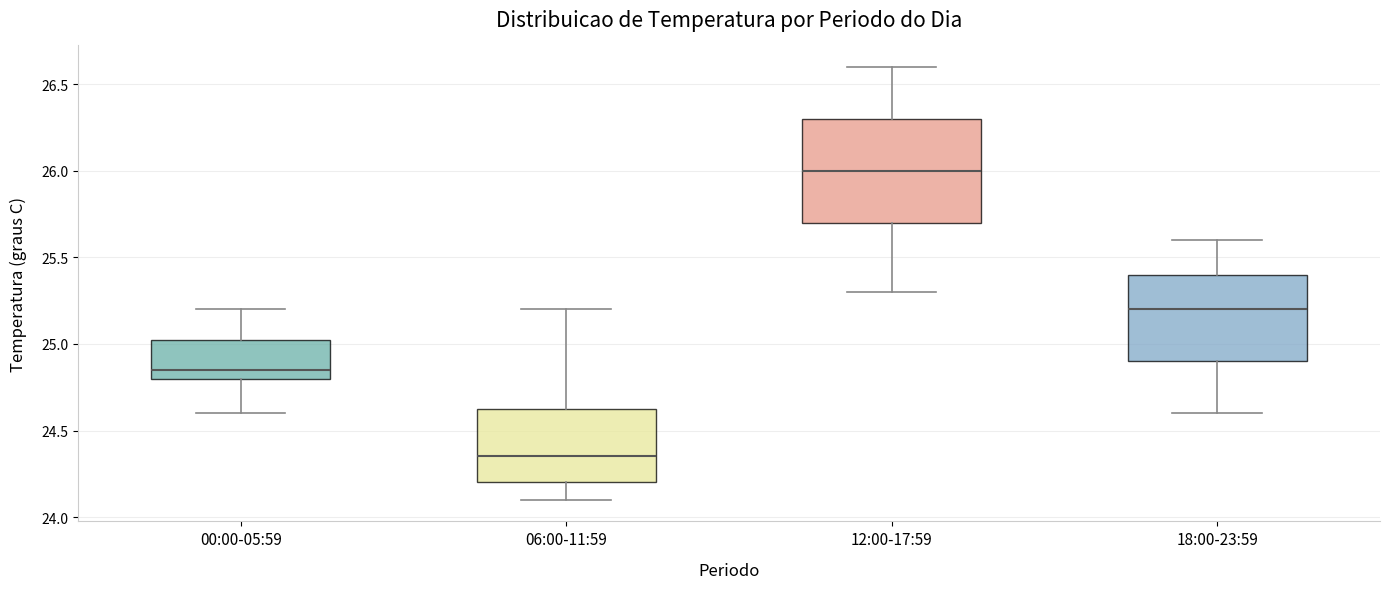

Which box's median line is the highest?

12:00-17:59